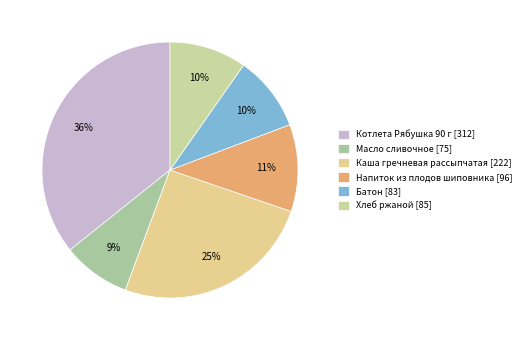

Is Масло сливочное the majority of the pie?

No